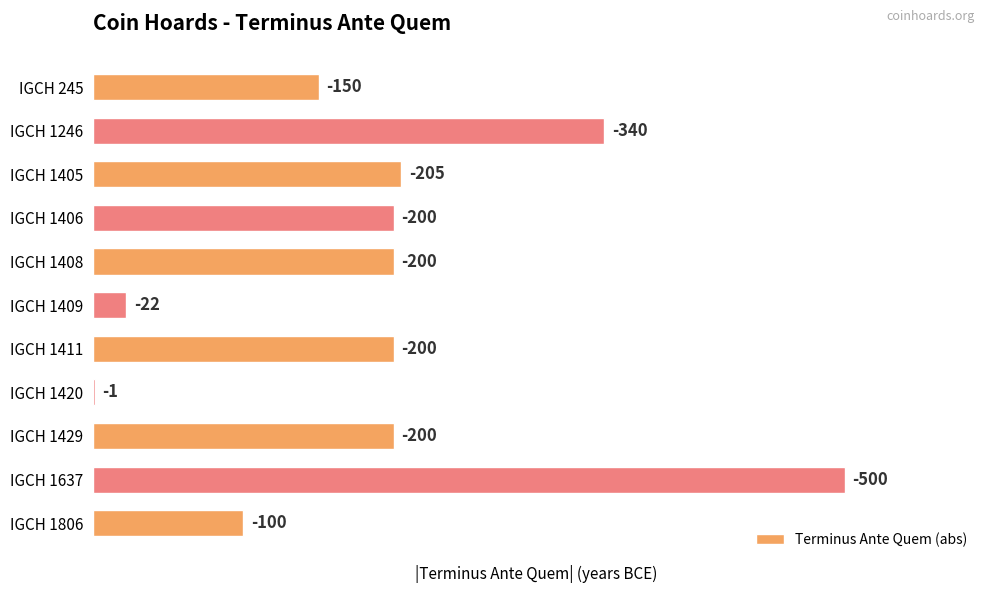

How many values exceed 200?

3